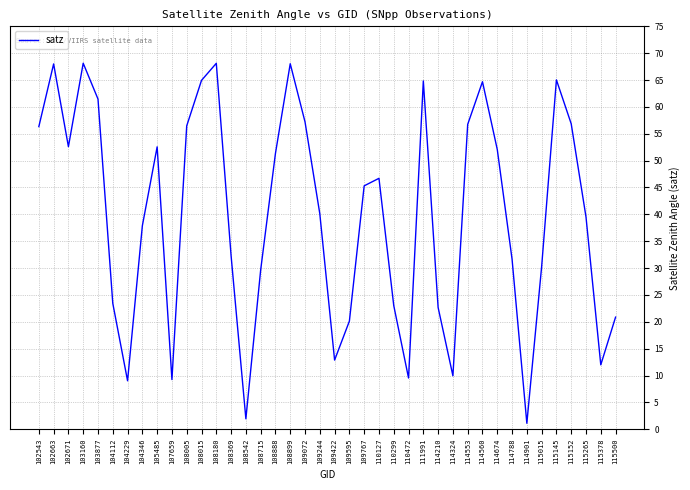

Which has a higher value, 115015 or 114901?

115015